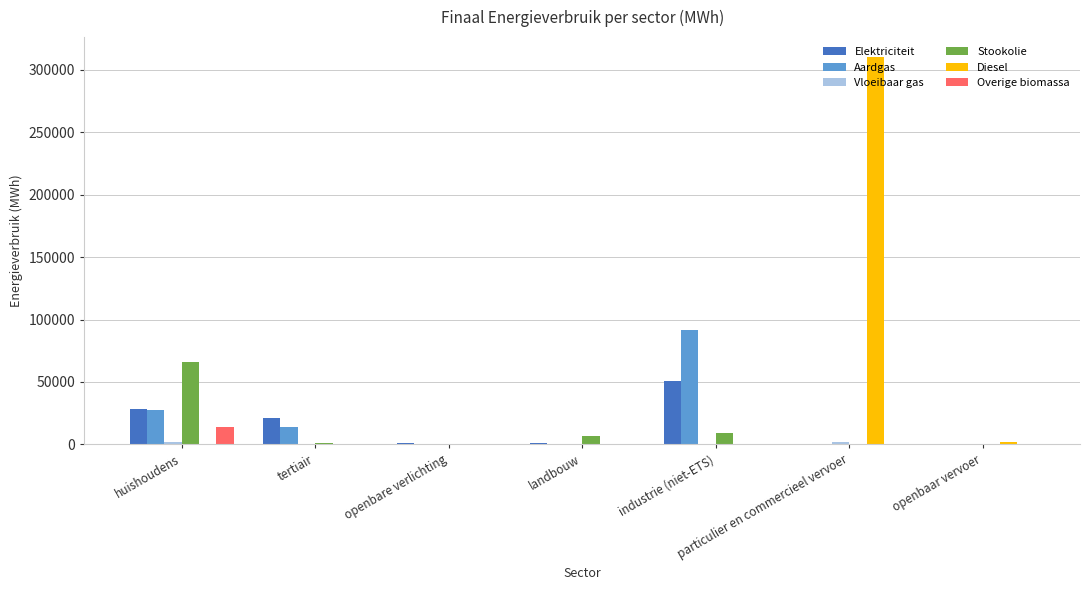

Which series changed the most between openbare verlichting and particulier en commercieel vervoer?

Diesel